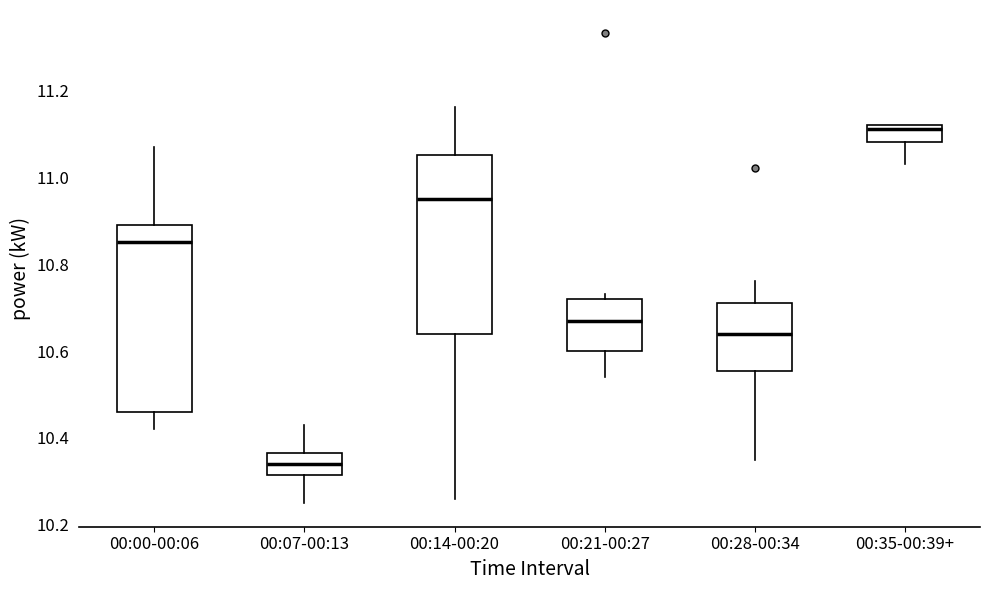

Where is the upper edge of the box for 00:35-00:39+ on the y-axis? The values are not printed on the chart, so give them approximately, as read against the axis.

11.12